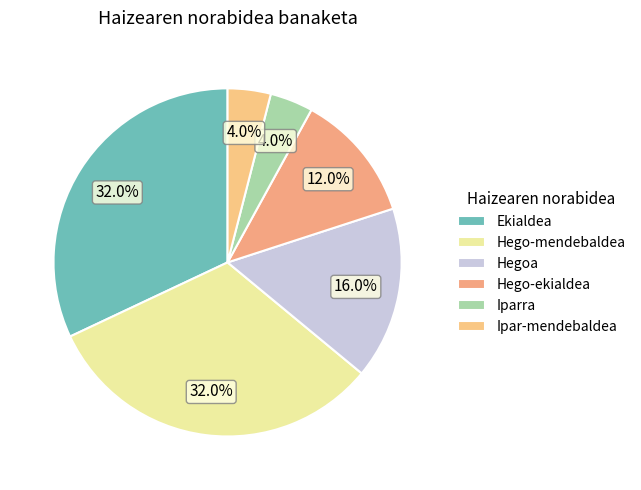

Is it true that Ipar-mendebaldea is 19% of the pie?

False